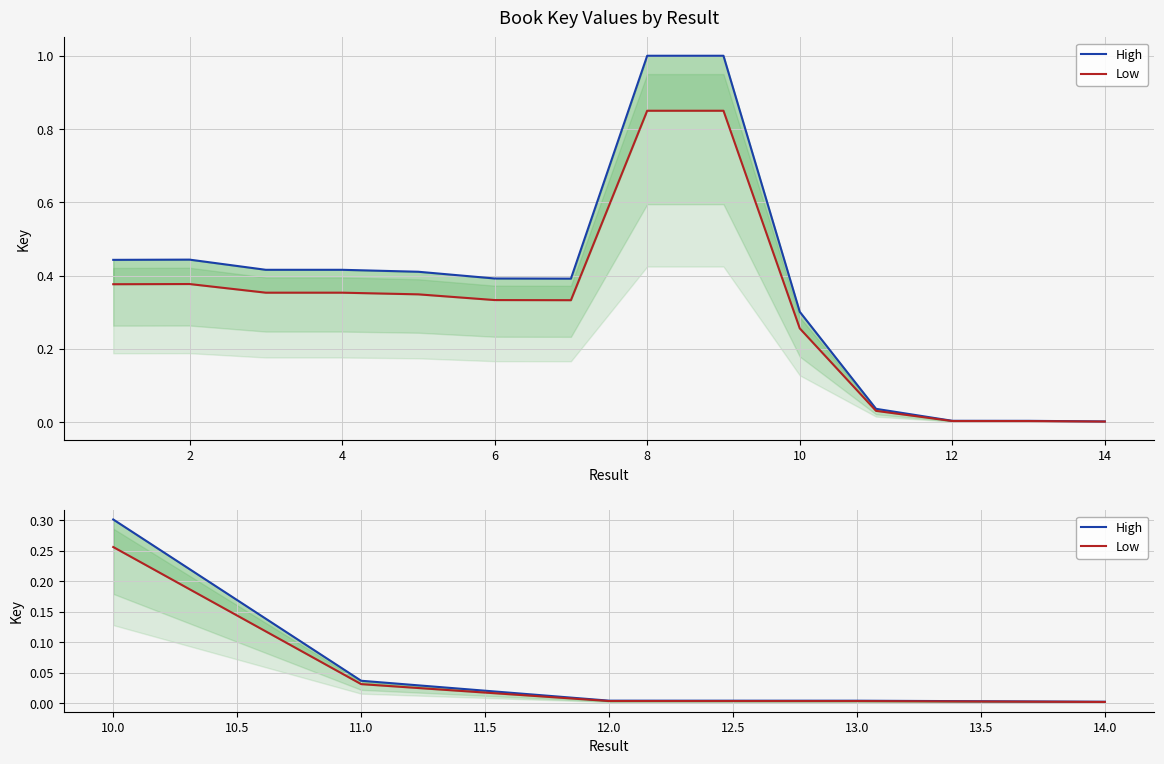

Is it true that High equals 0.5 at 10.0?

False